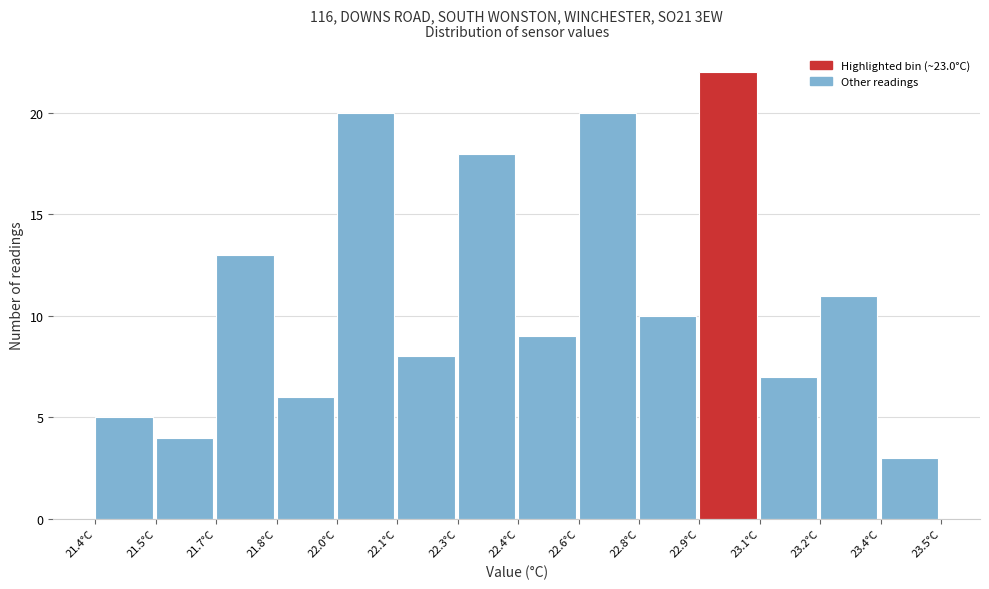

Reading right to left, extract all data points from this chart.

23.4°C=3	23.2°C=11	23.1°C=7	22.9°C=22	22.8°C=10	22.6°C=20	22.4°C=9	22.3°C=18	22.1°C=8	22.0°C=20	21.8°C=6	21.7°C=13	21.5°C=4	21.4°C=5